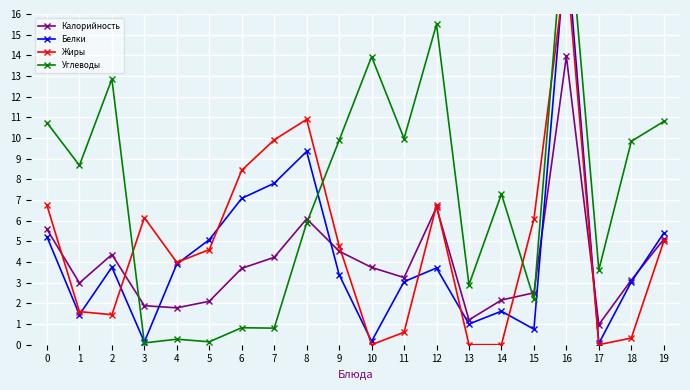

Which series has the largest range (max minus min)?

Углеводы